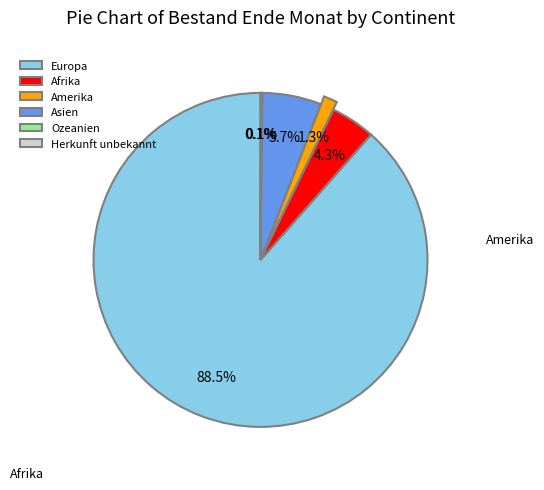

What percentage do Amerika and Europa together represent?

89.8%